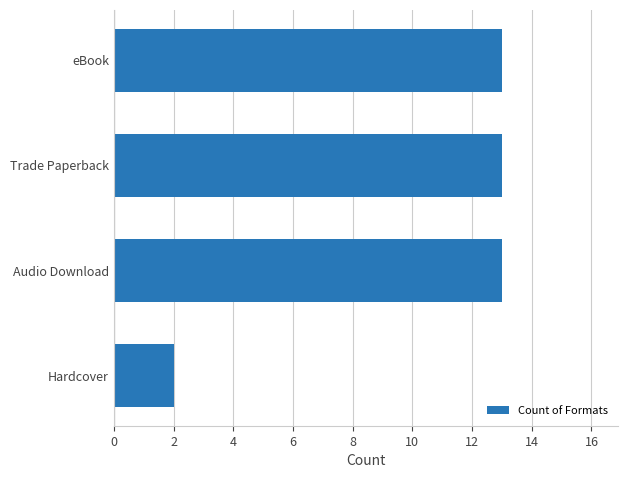

Are the bars grouped side by side (vs. stacked)?

No